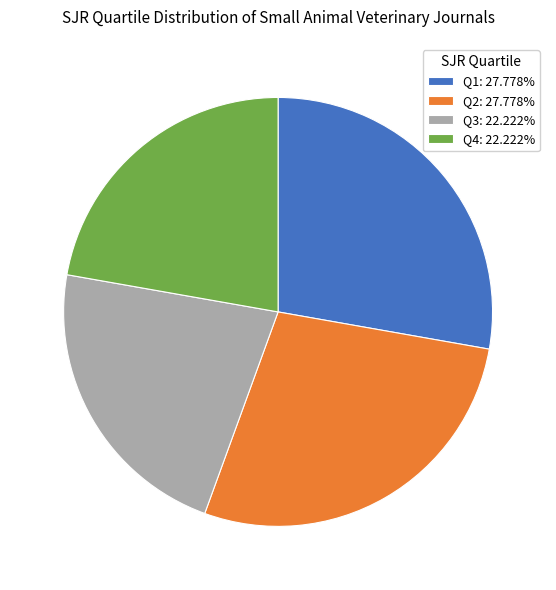

How many slices are in this pie chart?

4